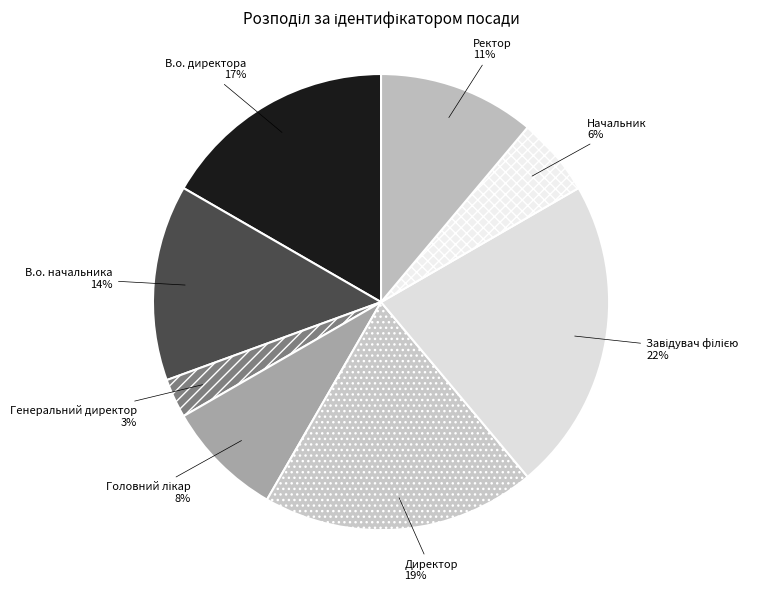

How many segments does this pie chart have?

8